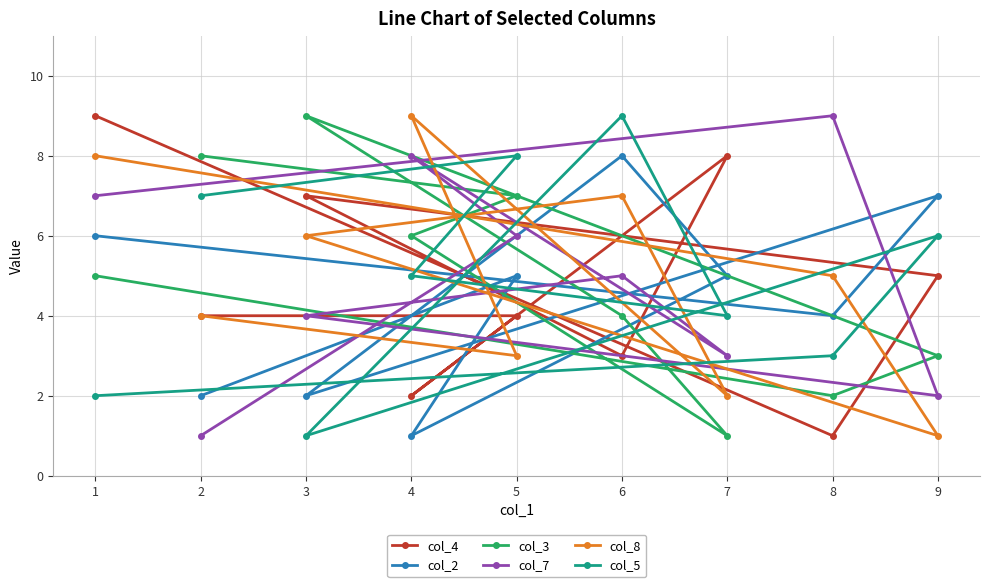

How many interior local valleys does the col_5 series have?

2